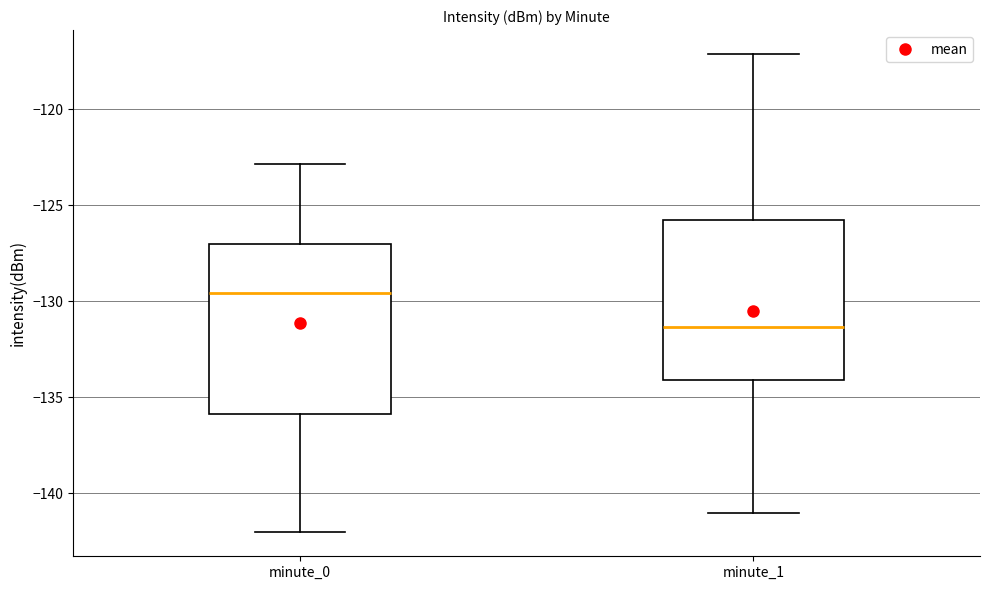

Which box's median line is the highest?

minute_0